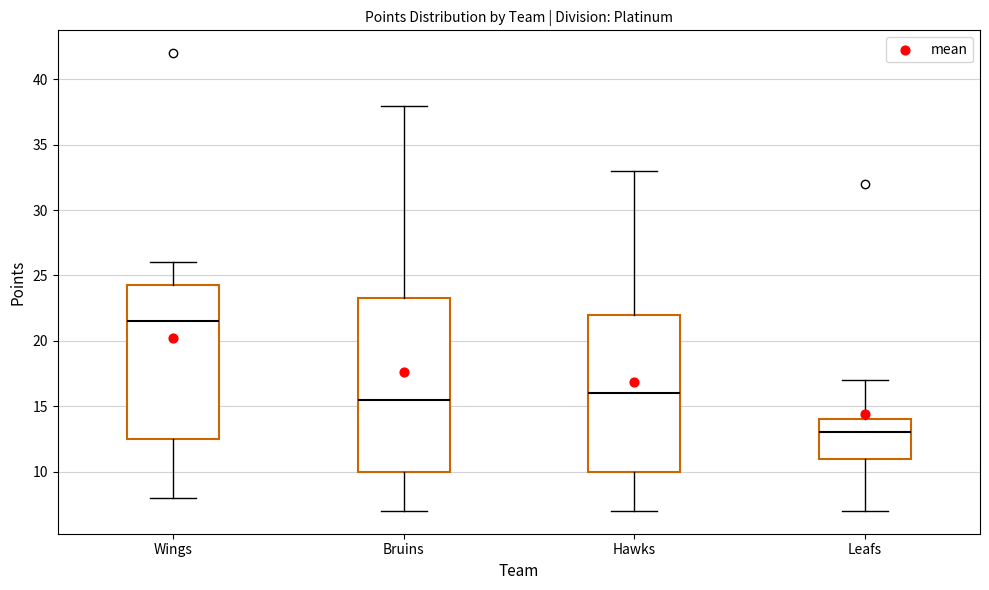

Reading left to right, read every box against the y-axis: the position of its median line, the range the box covers, and the ends of its whiskers. The values are not printed on the chart, so give them approximately, as read against the axis.

Wings: median 21.5, box 12.5 to 24.5, whiskers 8.0 to 26.0
Bruins: median 15.5, box 10.0 to 23.5, whiskers 7.0 to 38.0
Hawks: median 16.0, box 10.0 to 22.0, whiskers 7.0 to 33.0
Leafs: median 13.0, box 11.0 to 14.0, whiskers 7.0 to 17.0